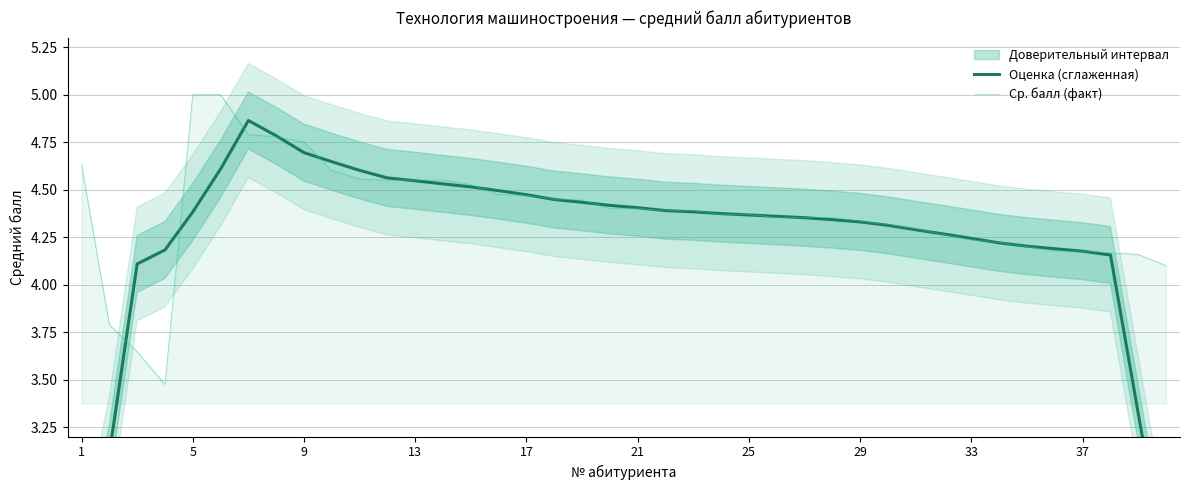

What is the maximum value shown in the chart?

5.0